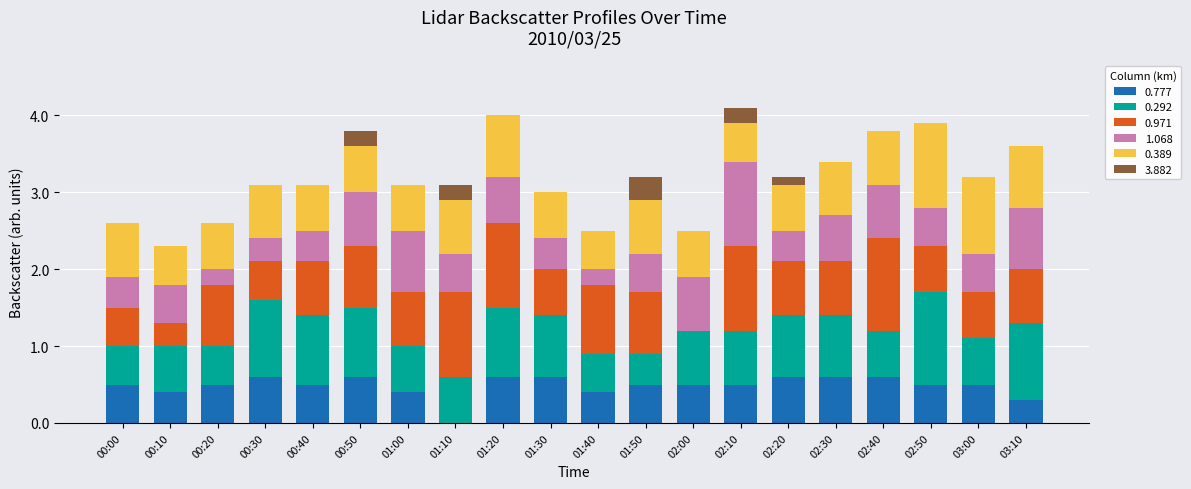

What is the sum of all 0.777 values?

9.7